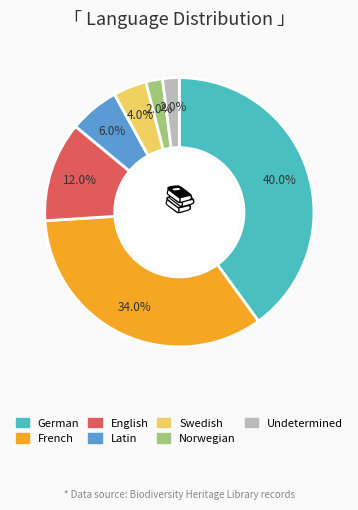

What percentage is the Norwegian slice, to the nearest percent?

2%